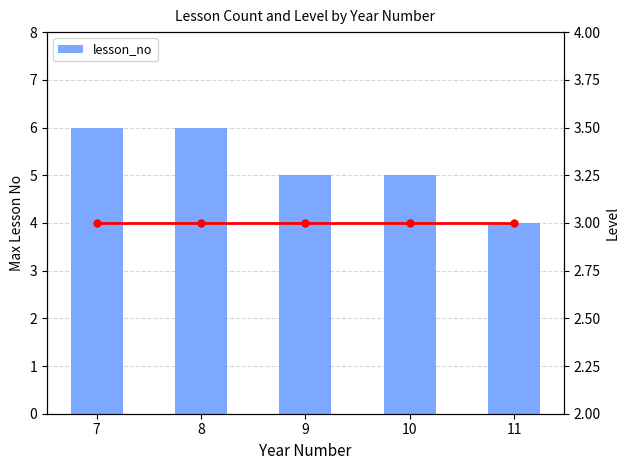

Reading right to left, list all the values displayed in this chart.

lesson_no: 11=4	10=5	9=5	8=6	7=6
level: 11=3	10=3	9=3	8=3	7=3